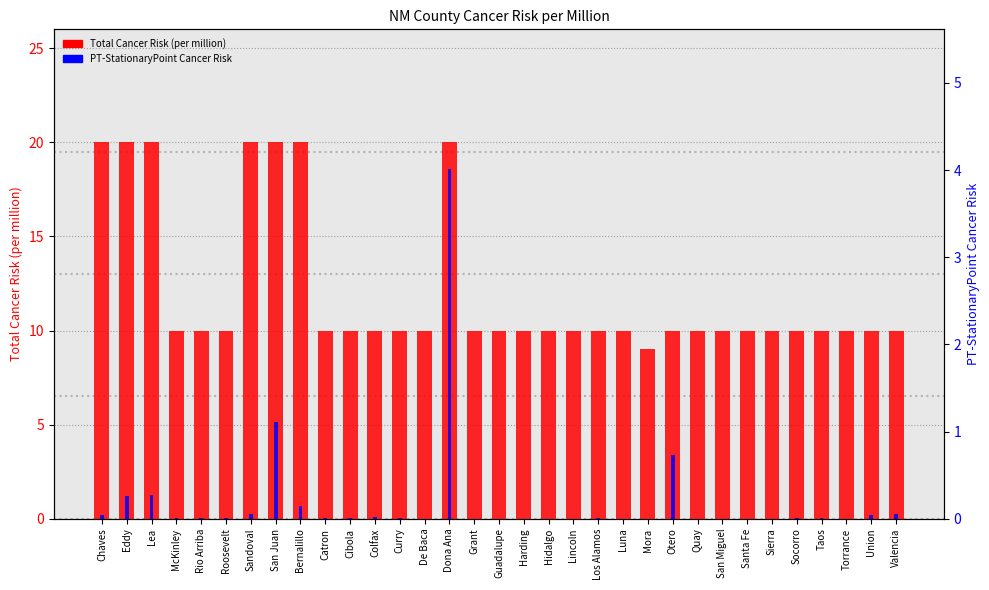

At which category does the chart reach its minimum across all series?

Grant